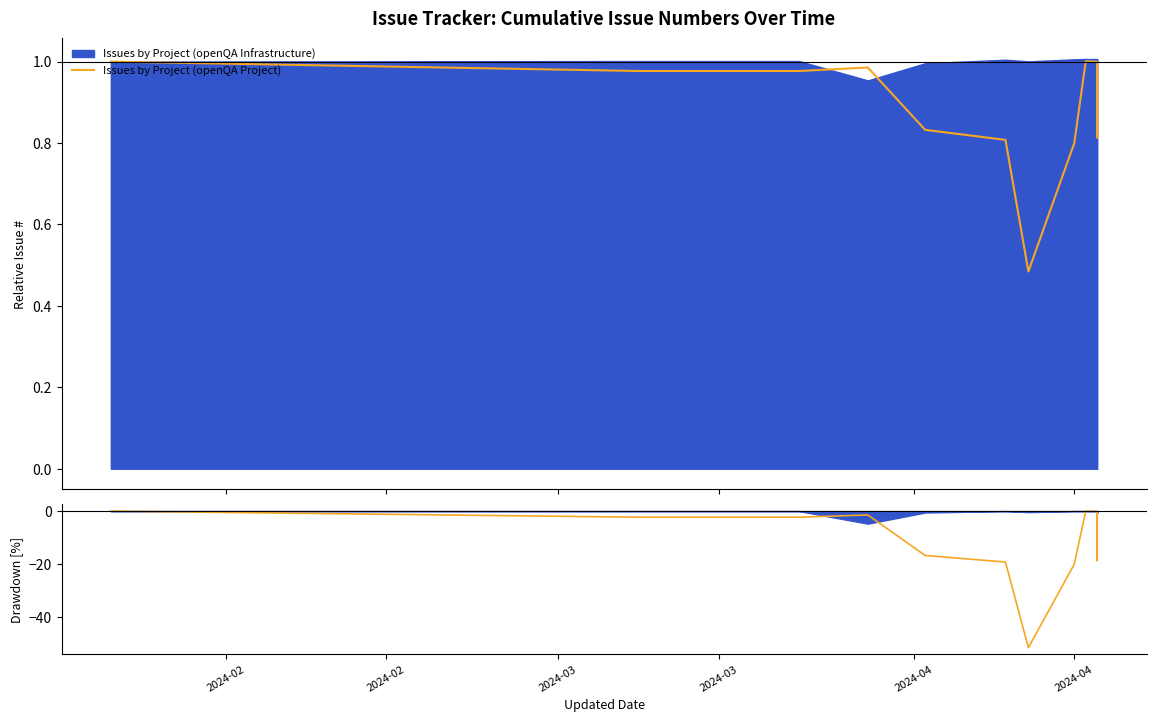

What is the sum of all values?

-134.0